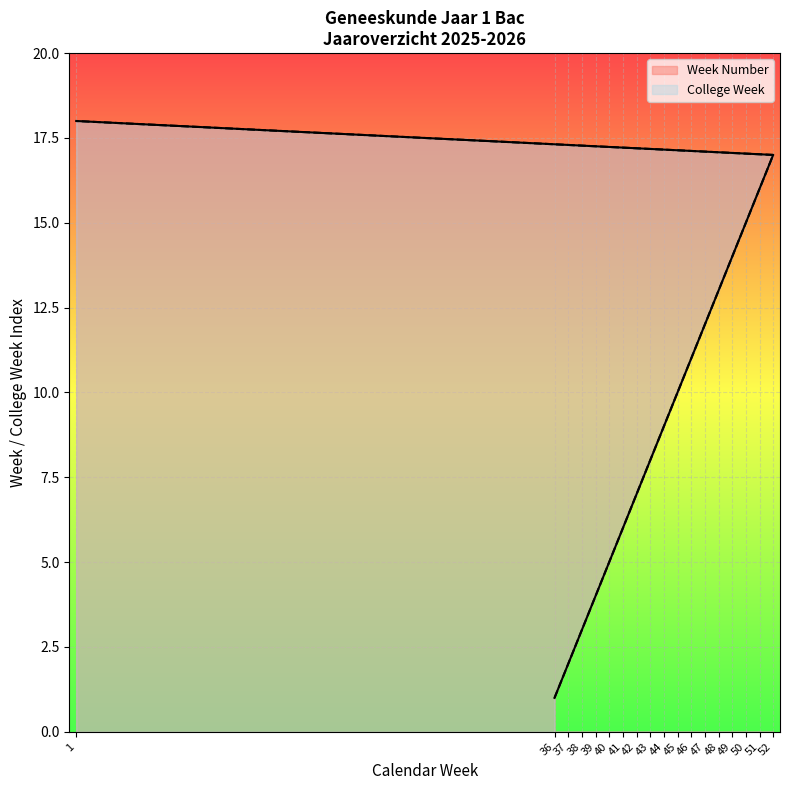

What are all the series names shown in the legend?

Week Number, College Week